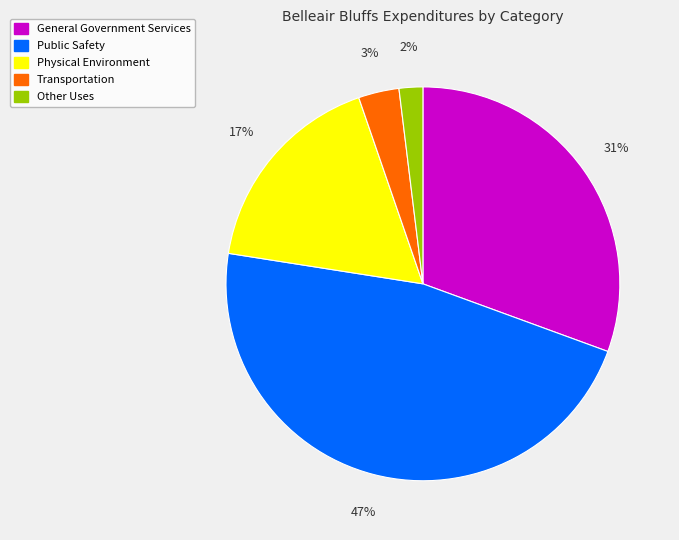

To the nearest percent, what is the combined percentage of Physical Environment and Other Uses?

19%